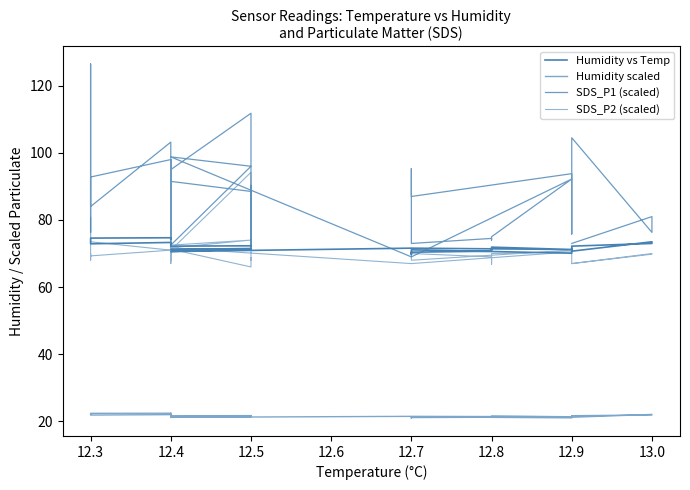

Does the chart have visible grid lines?

No